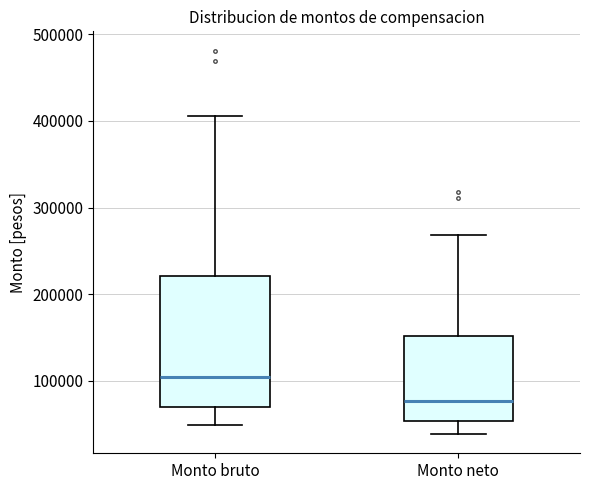

Which box is the tallest, from its lower edge to its upper edge?

Monto bruto